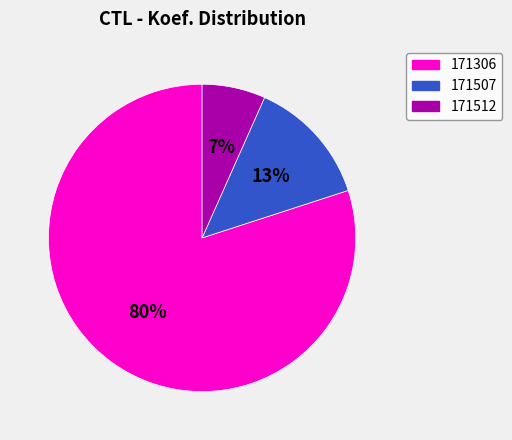

Rank the categories by value from highest to lowest.

171306, 171507, 171512